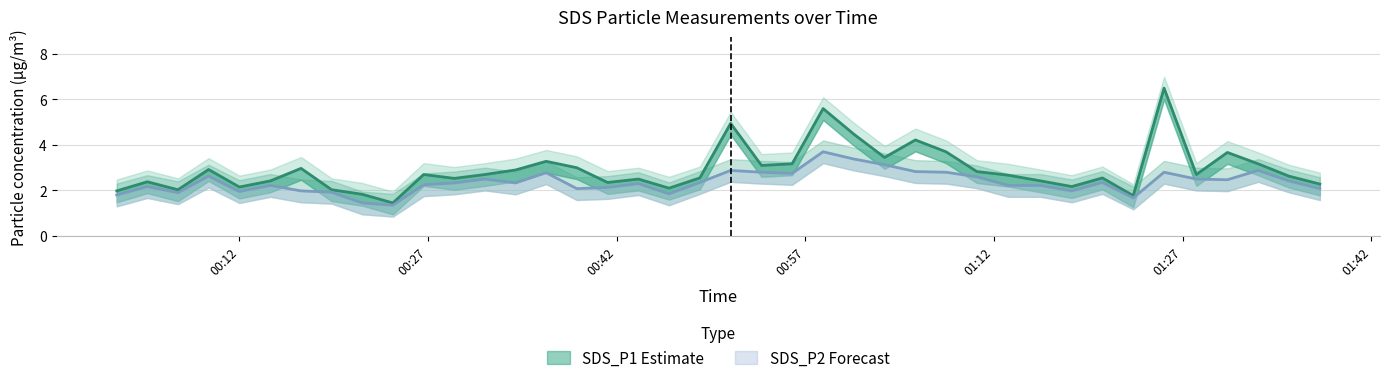

What is the difference between the SDS_P2 values at 2021/05/29 01:00:52 and 2021/05/29 01:08:11?

0.6